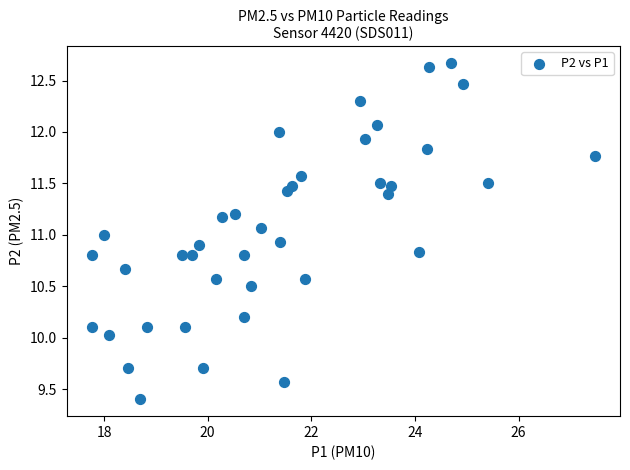

What is the range of X values (max minus min)?

9.7